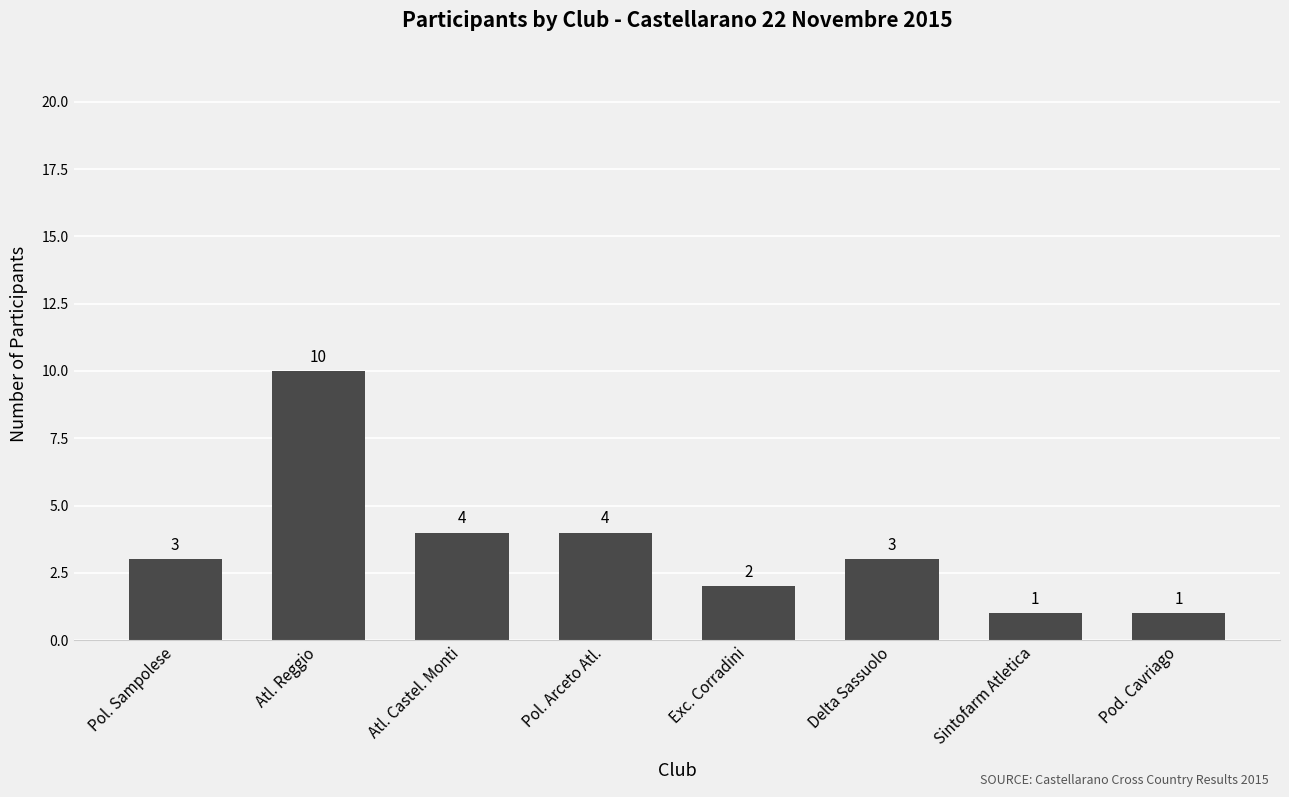

Count the number of categories in the chart.

8